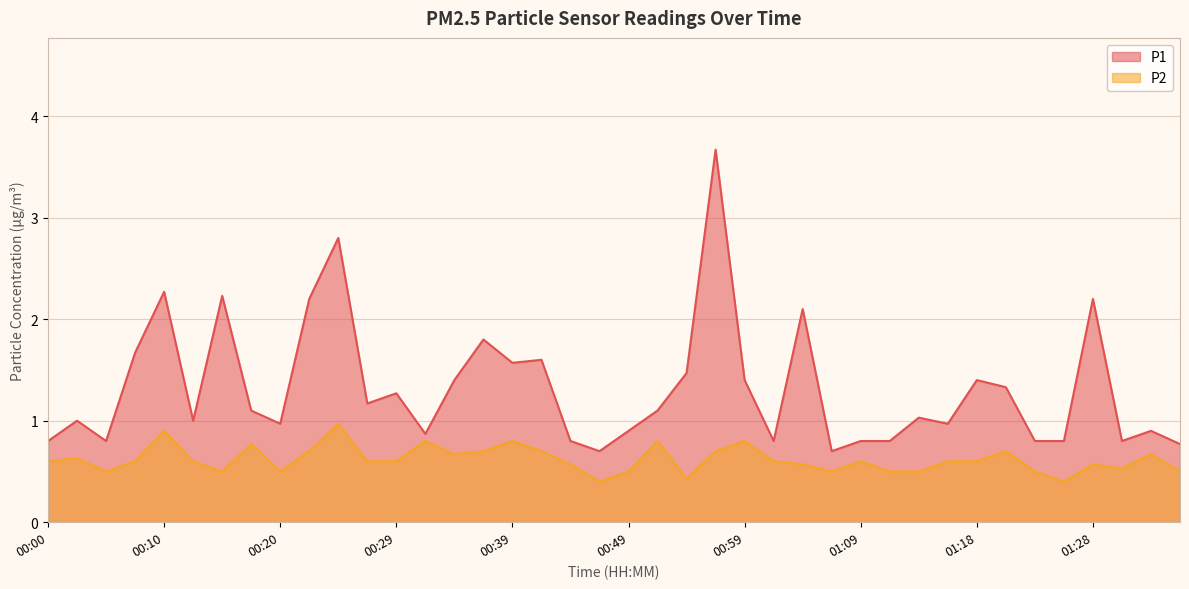

The P2 series shows 0.8 at 00:51. True or false?

True